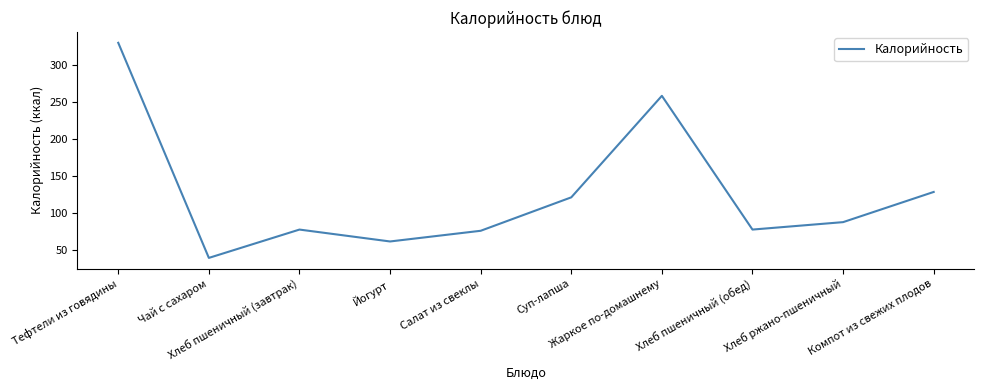

What is the minimum value shown in the chart?

39.9